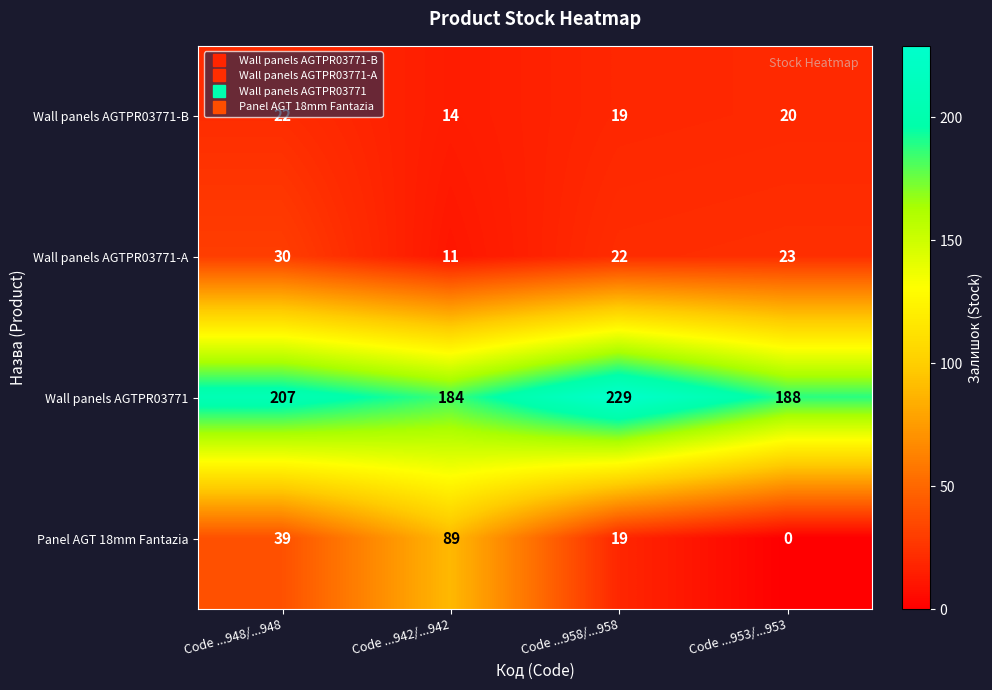

True or false: Wall panels AGTPR03771-A has a value of 12 at Code ...948/...948.

False